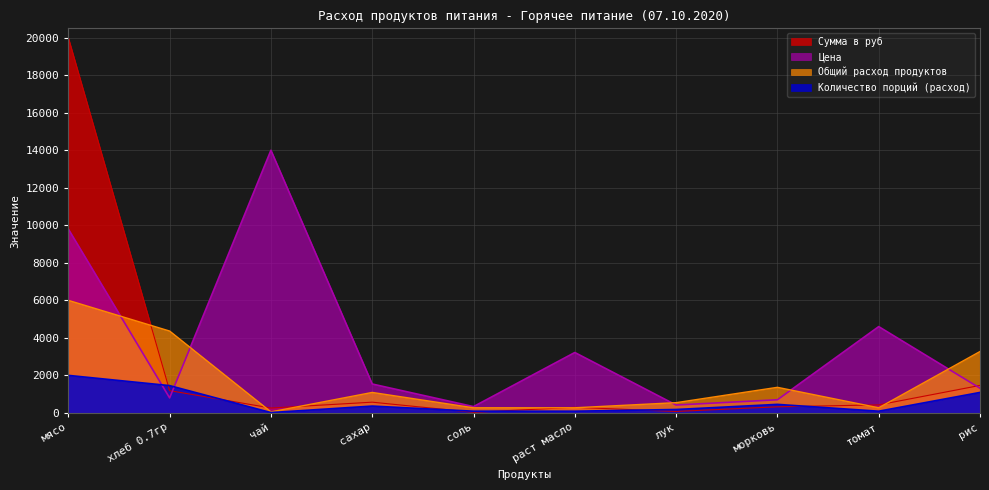

Where is Цена nearest to the value 7168?

томат